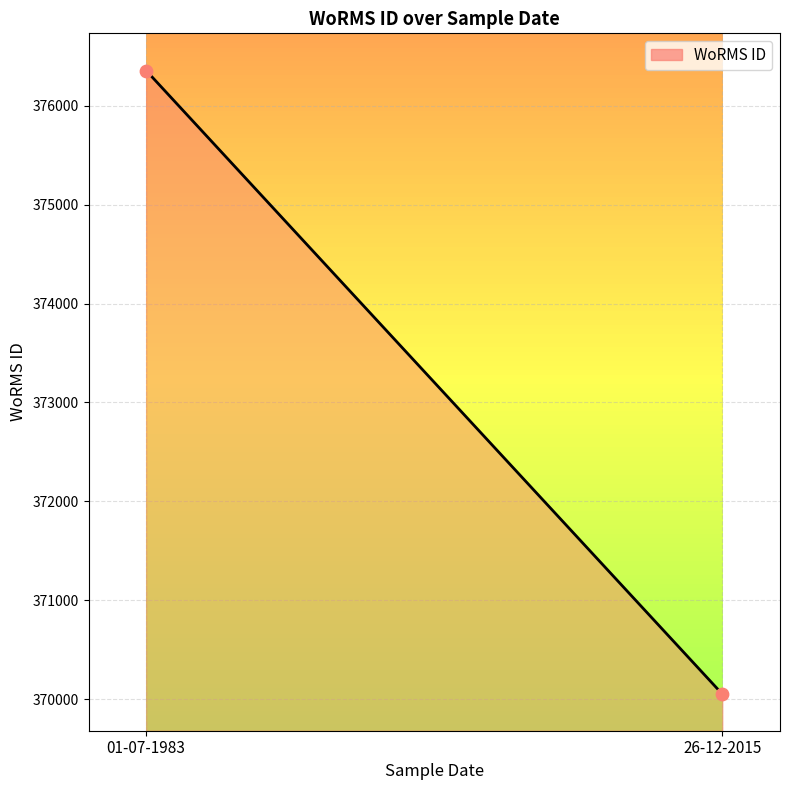

What is the average Y value?

373203